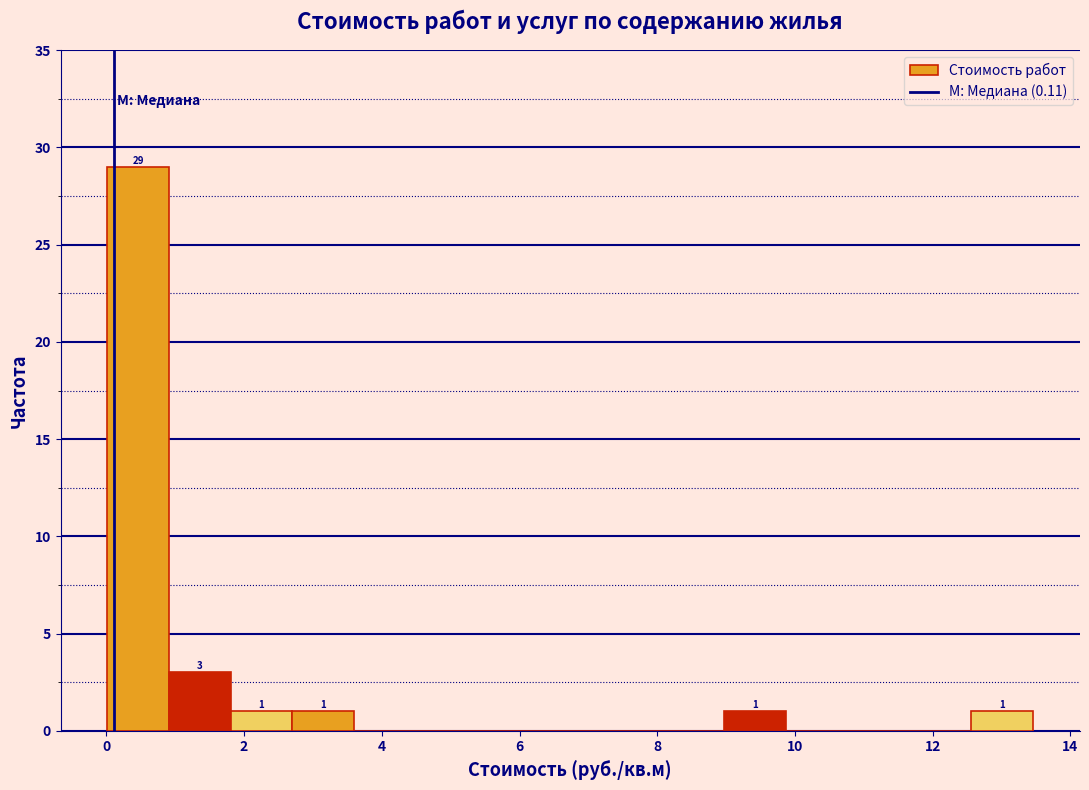

Over which range of the x-axis is the bar tallest?

0.0 to 1.0